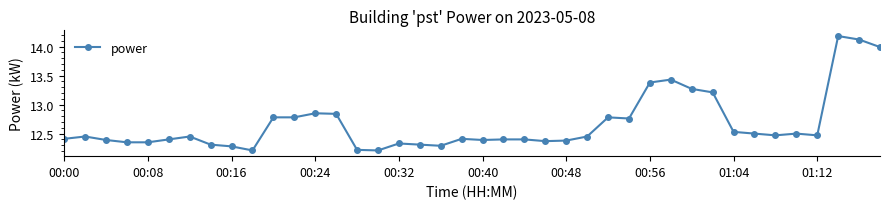

What is the minimum value shown in the chart?

12.2